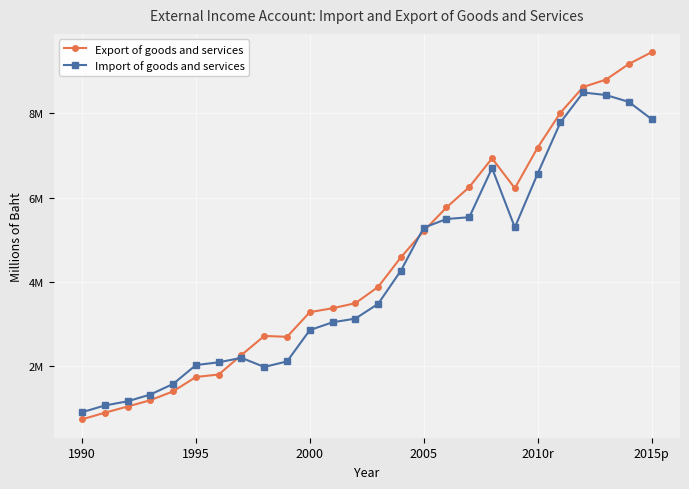

Is this an area chart (filled region under the line)?

No